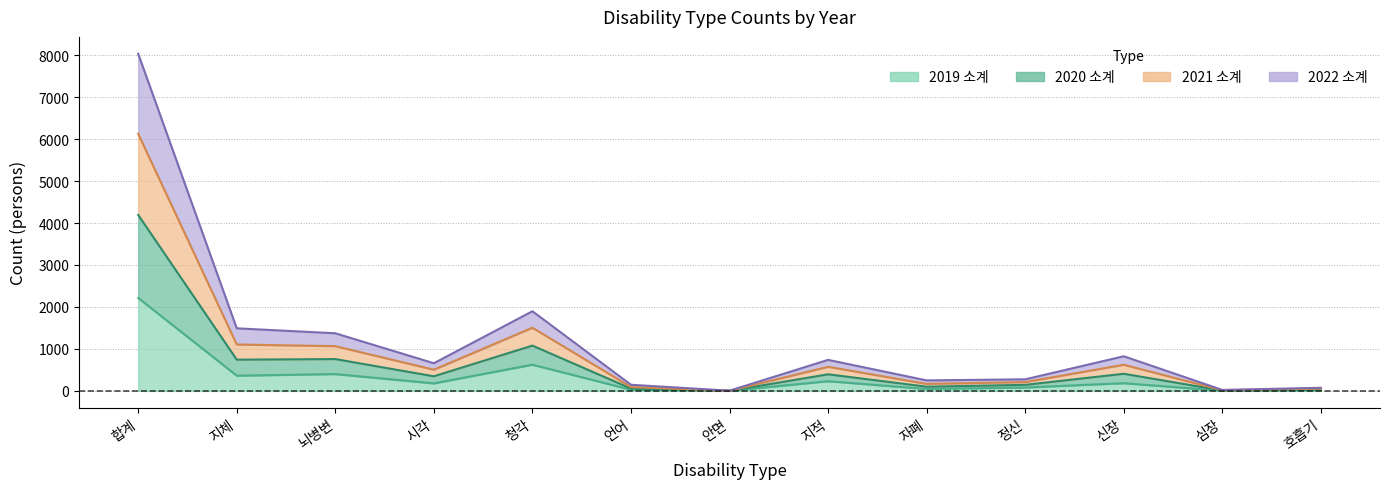

True or false: 2019 소계 and 2022 소계 intersect in this chart.

False